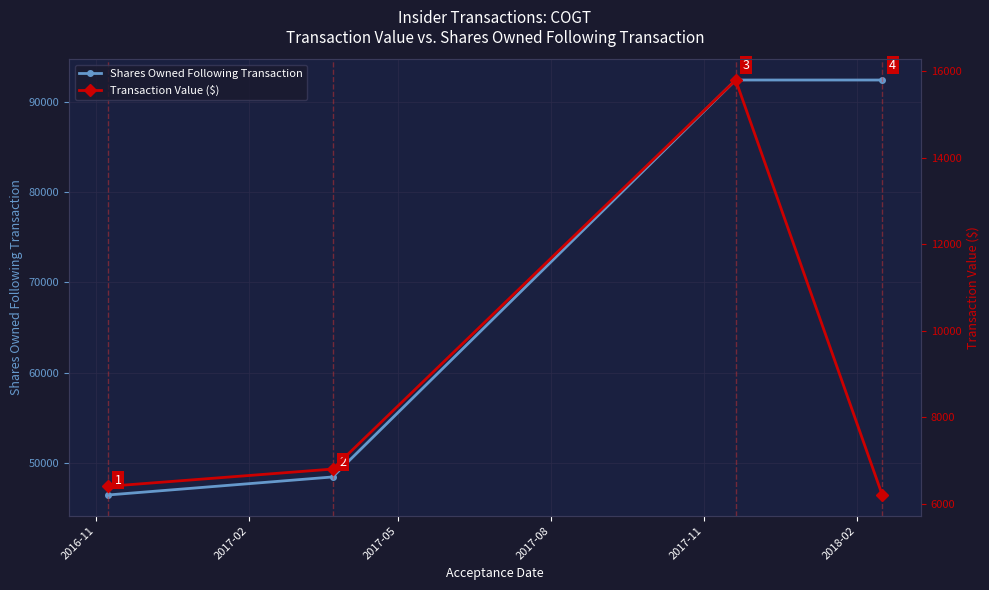

In Shares Owned Following Transaction, how many points are higher than both neighbors (excluding endpoints)?

1